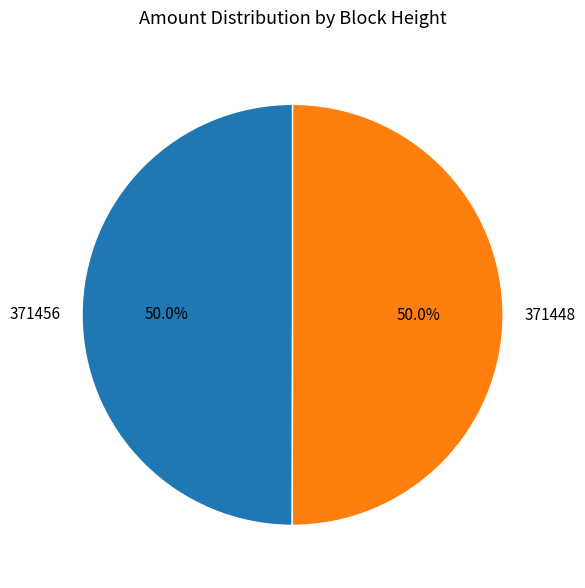

How many segments does this pie chart have?

2